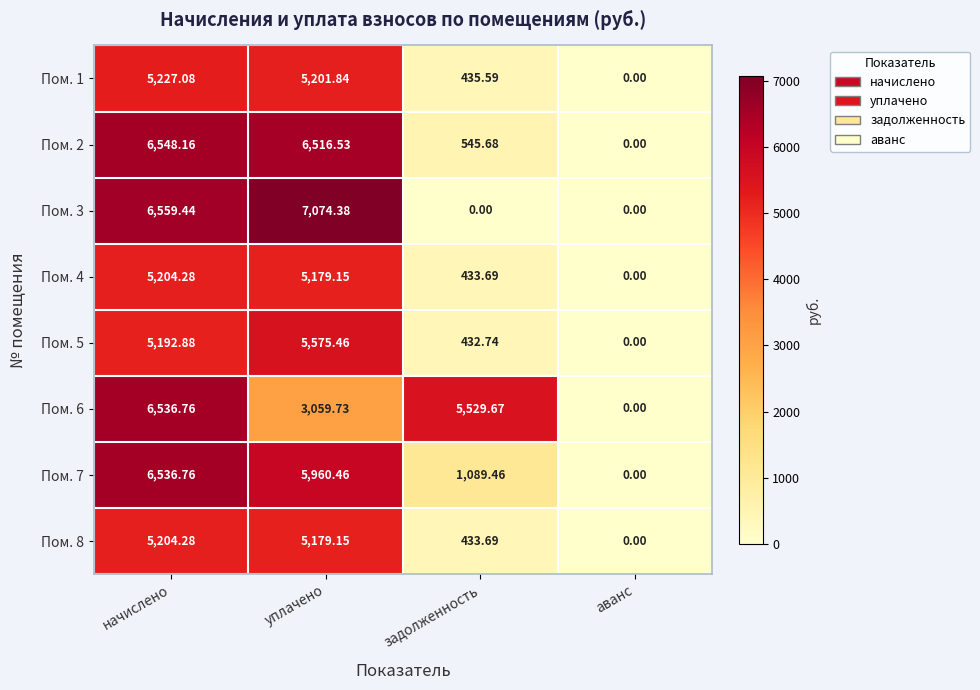

Where is Пом. 3 nearest to the value 3537?

начислено